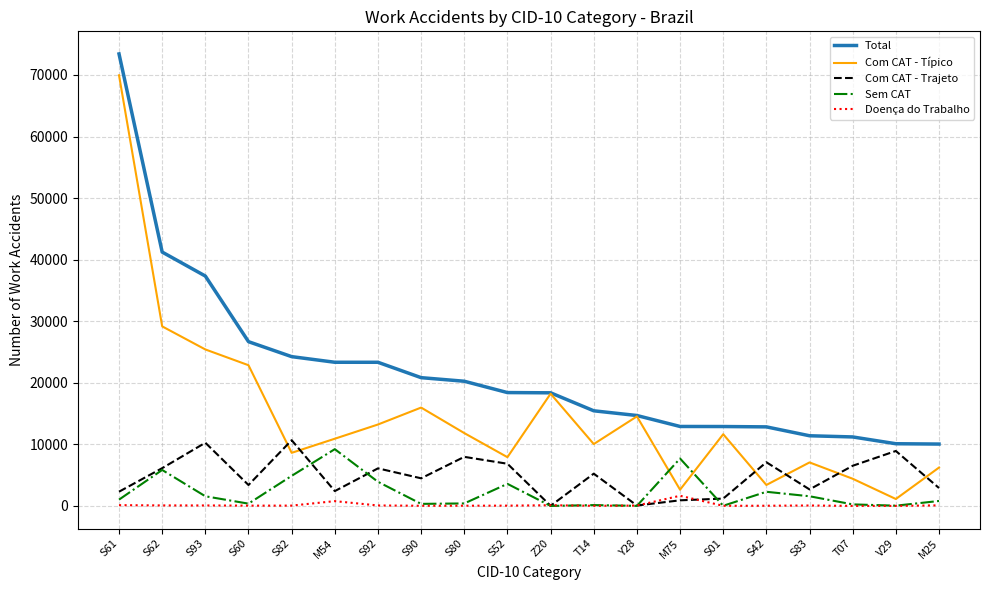

What is the maximum value for Sem CAT?

9224